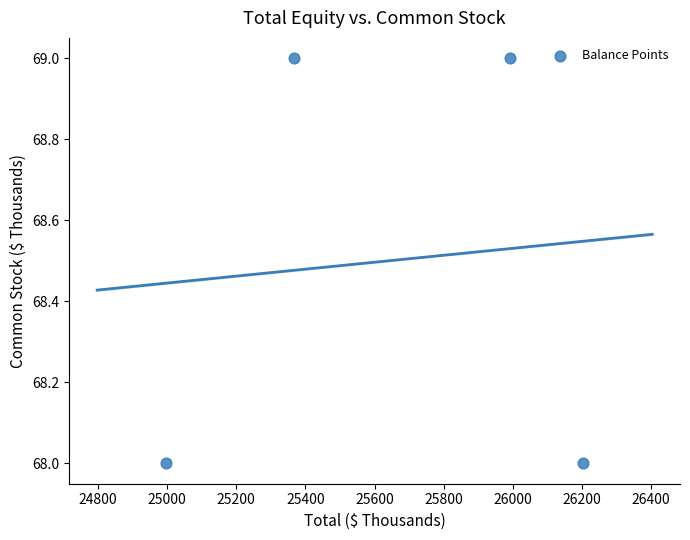

What is the range of X values (max minus min)?

1205